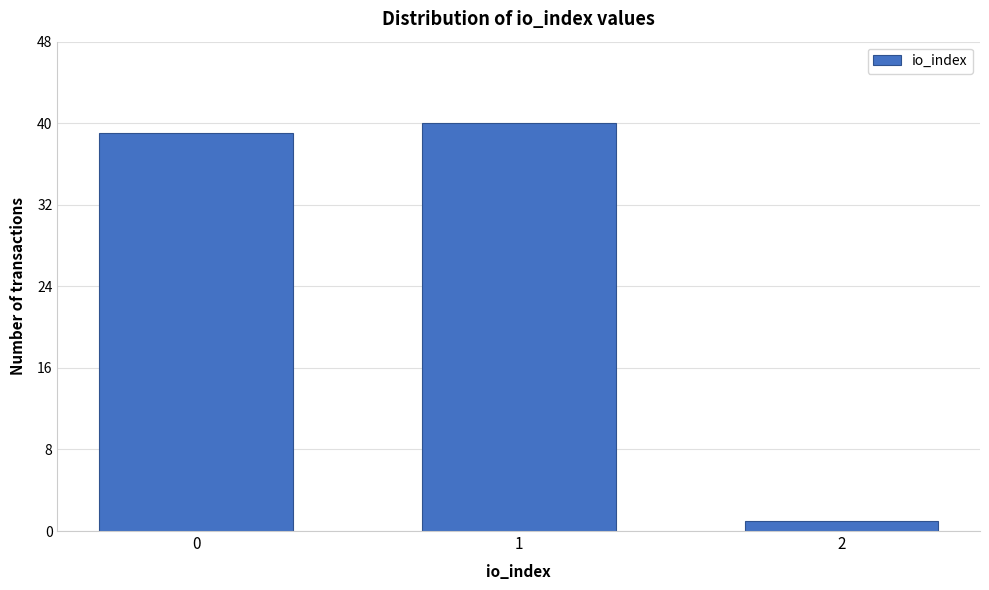

Reading left to right, what are all the values shown in this chart?

39	40	1